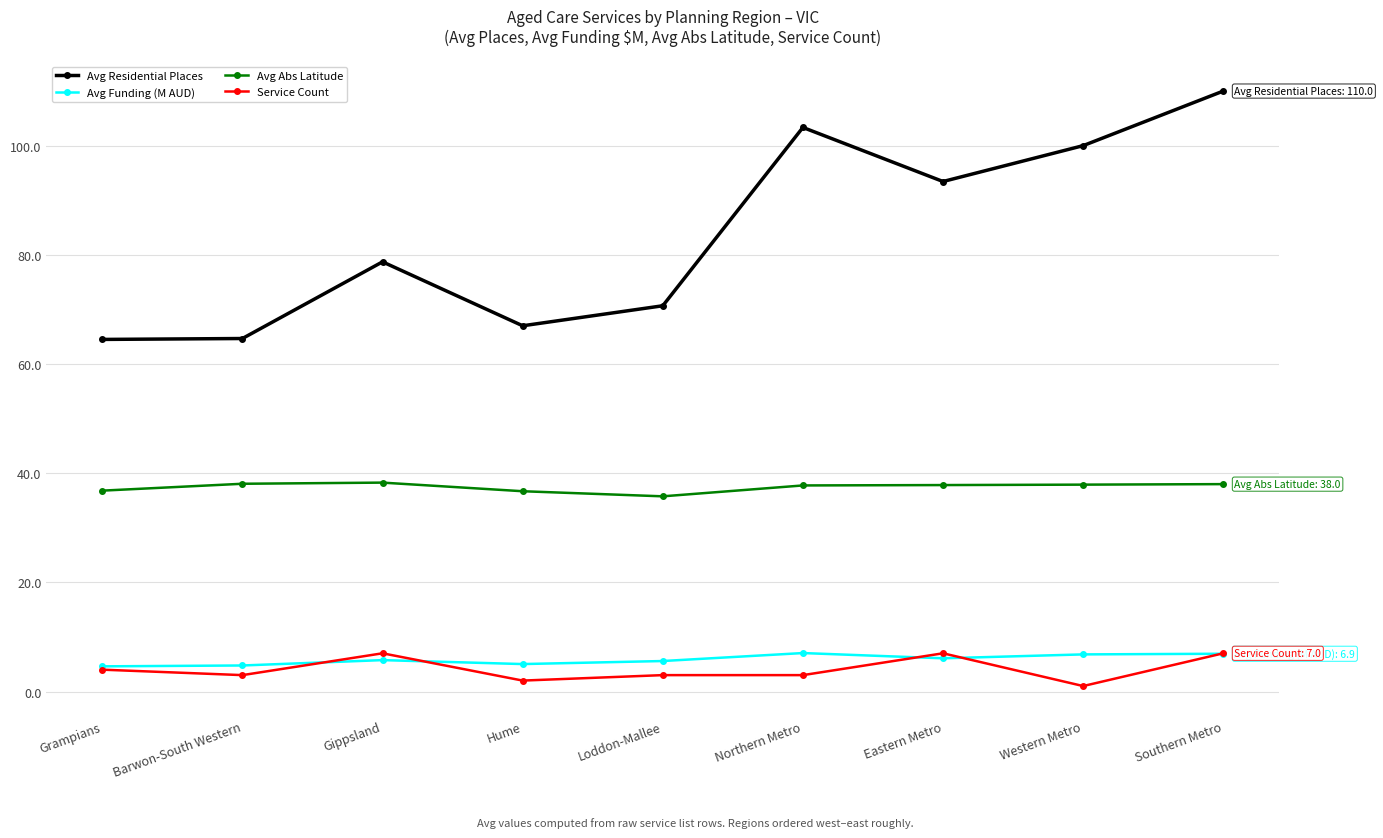

Which series has the largest range (max minus min)?

Avg Residential Places